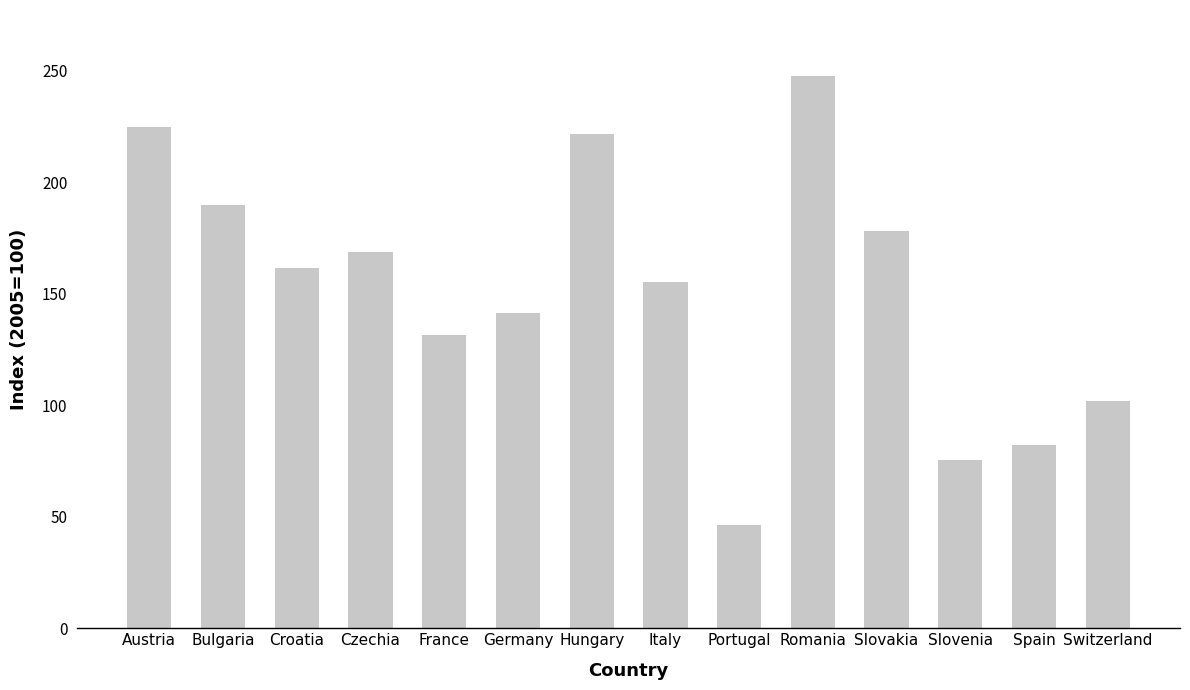

What is the average value?

151.8